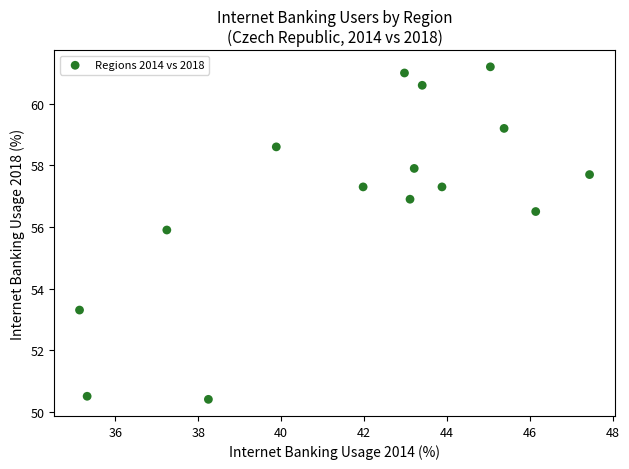

What Y value in the scatter plot is closest to 55?

55.9